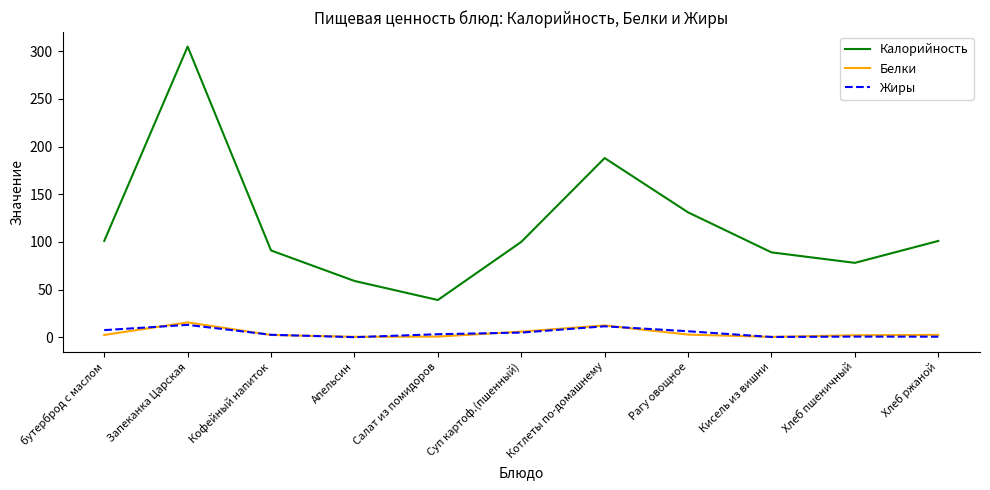

At which category is the sum across all series the highest?

Запеканка Царская